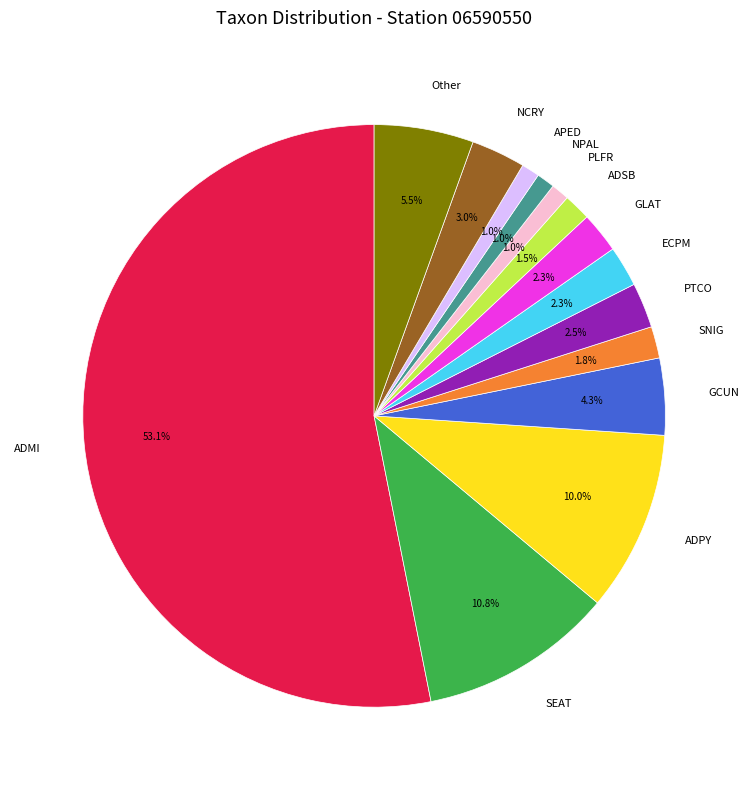

What percentage is NOT represented by NCRY?

97.0%